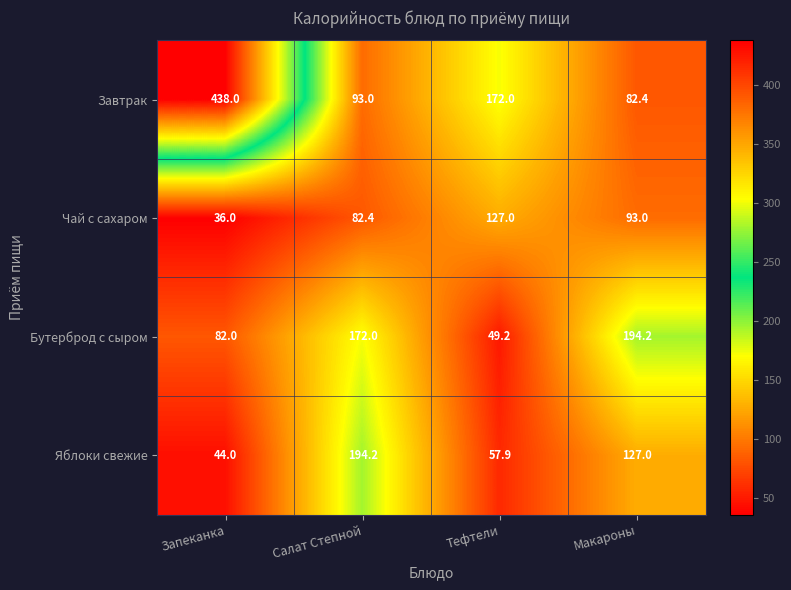

Is it true that Чай с сахаром equals 93.0 at Макароны?

True